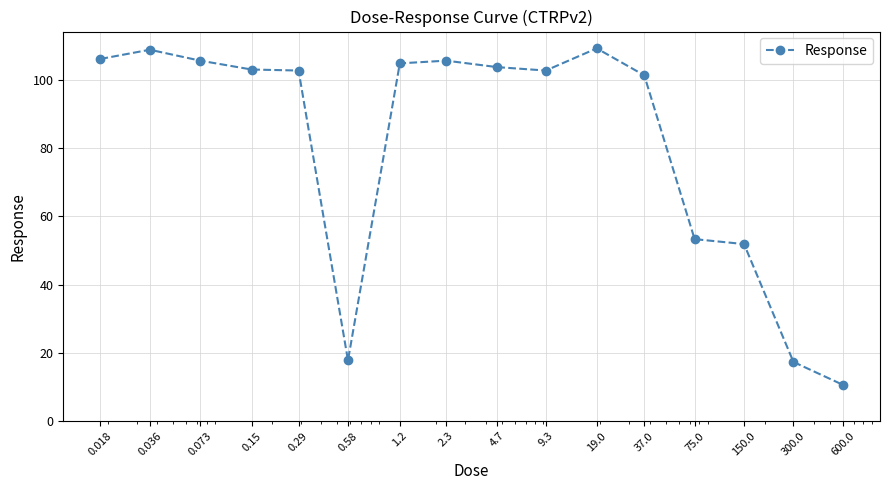

What is the smallest value displayed?

10.6